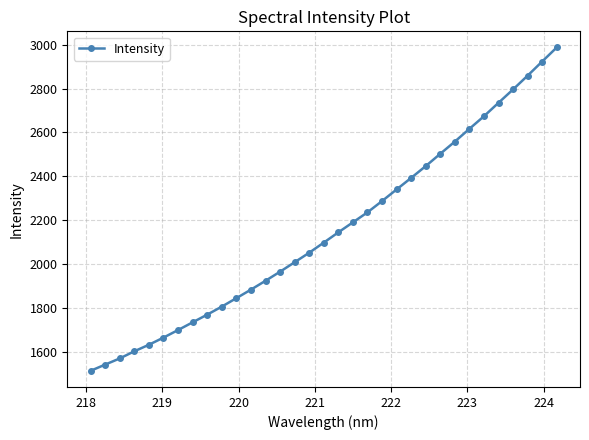

What is the smallest value displayed?

1513.7